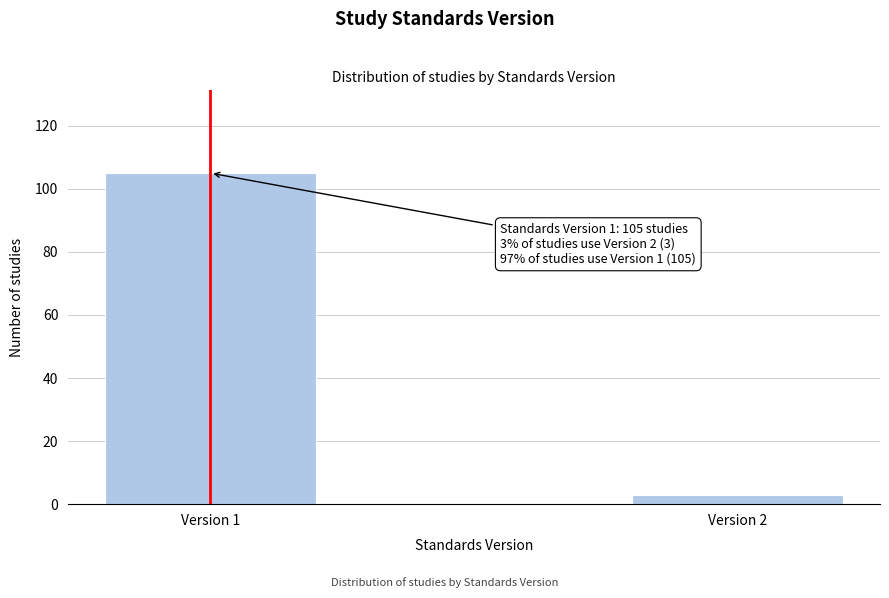

Reading right to left, transcribe all the data shown in this chart.

Version 2=3	Version 1=105